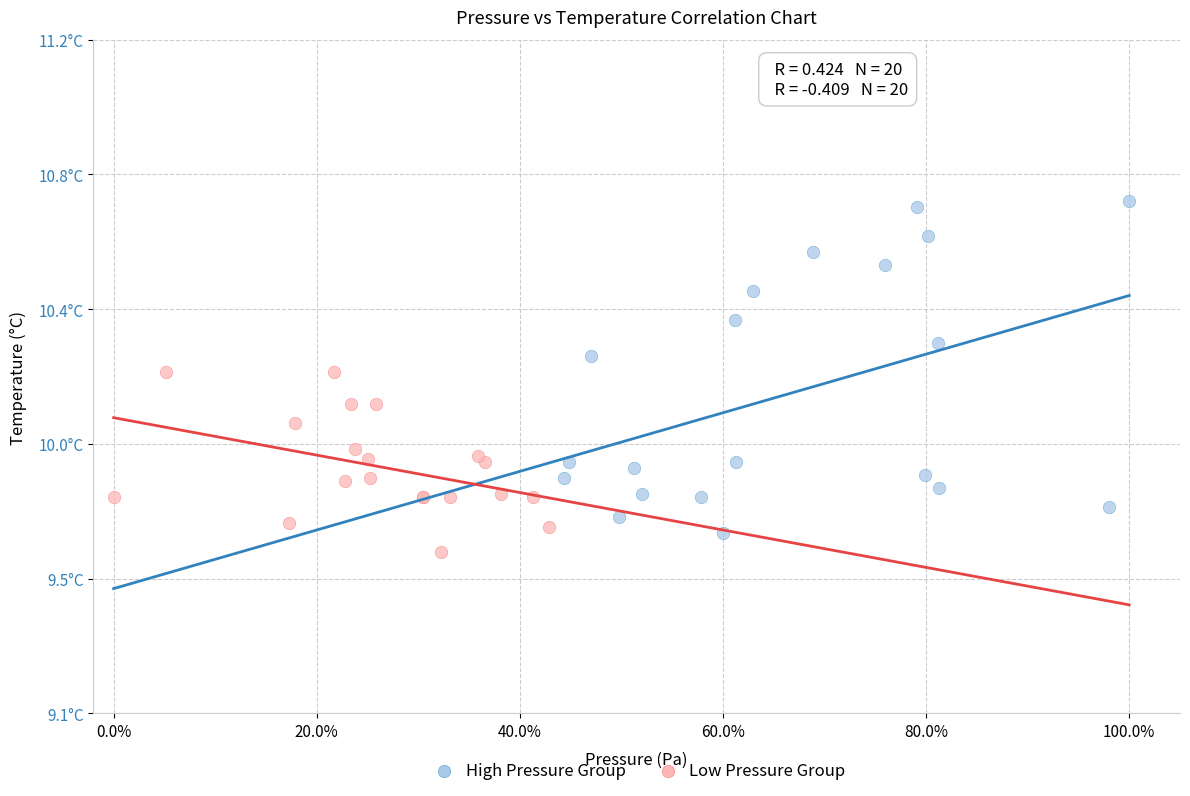

Which series reaches the minimum Y coordinate?

Low Pressure Group